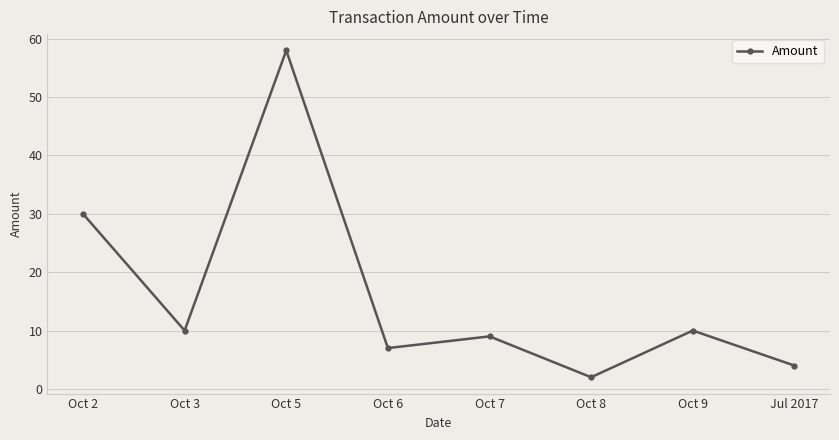

True or false: the data has more than 1 interior local peaks.

True